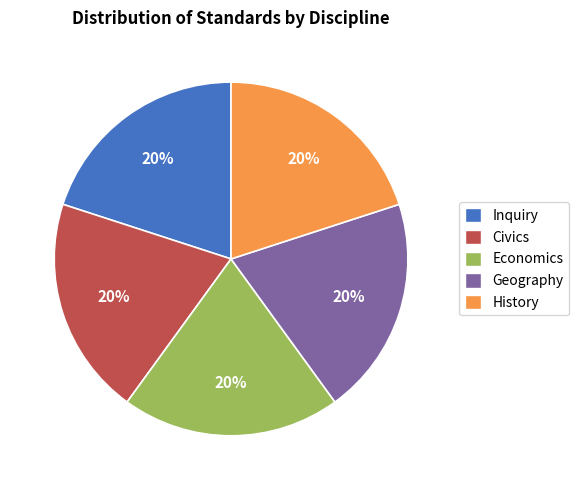

Do Economics and Civics together represent more than half of the pie?

No